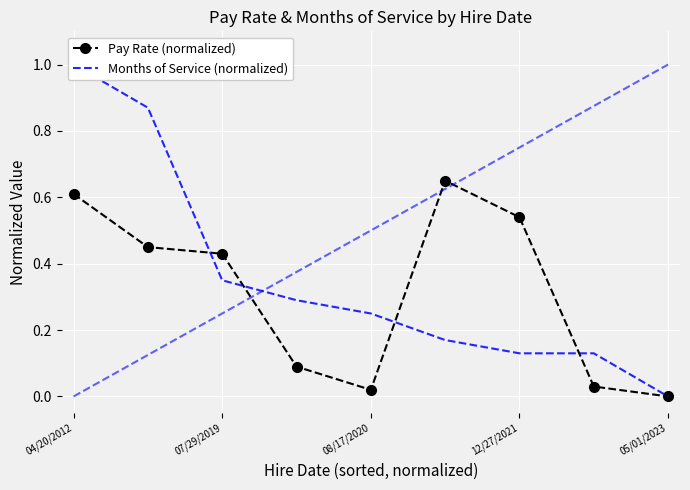

True or false: Pay Rate (normalized) has more than 2 points higher than both neighbors.

False